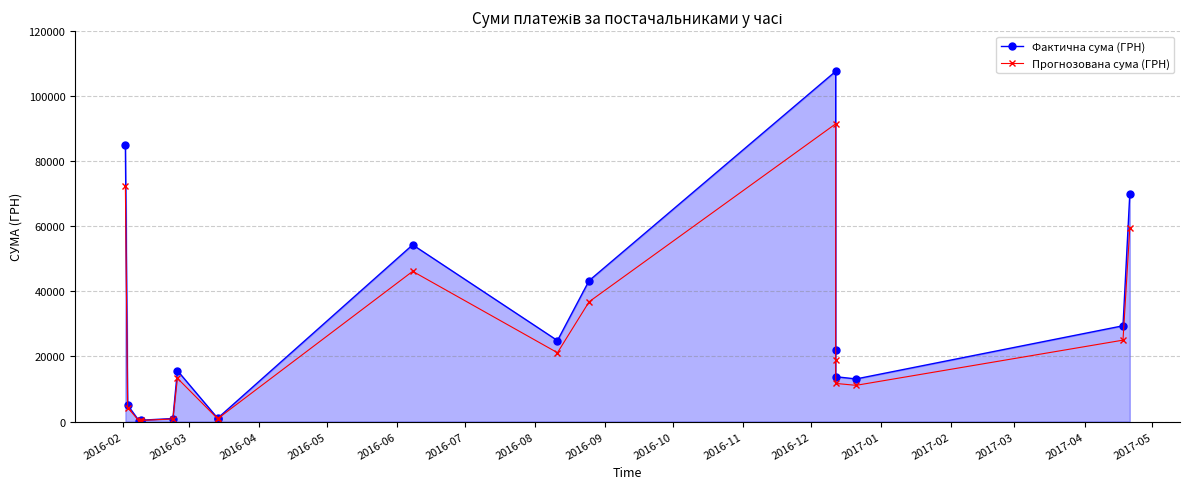

True or false: Фактична сума (ГРН) has more than 2 points higher than both neighbors.

True